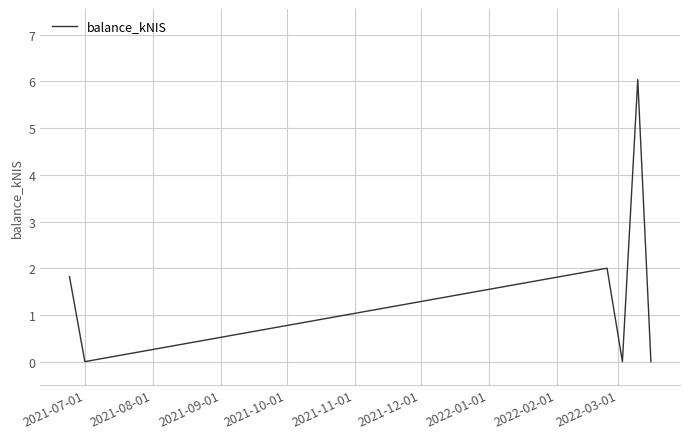

How many values are below 1?

3